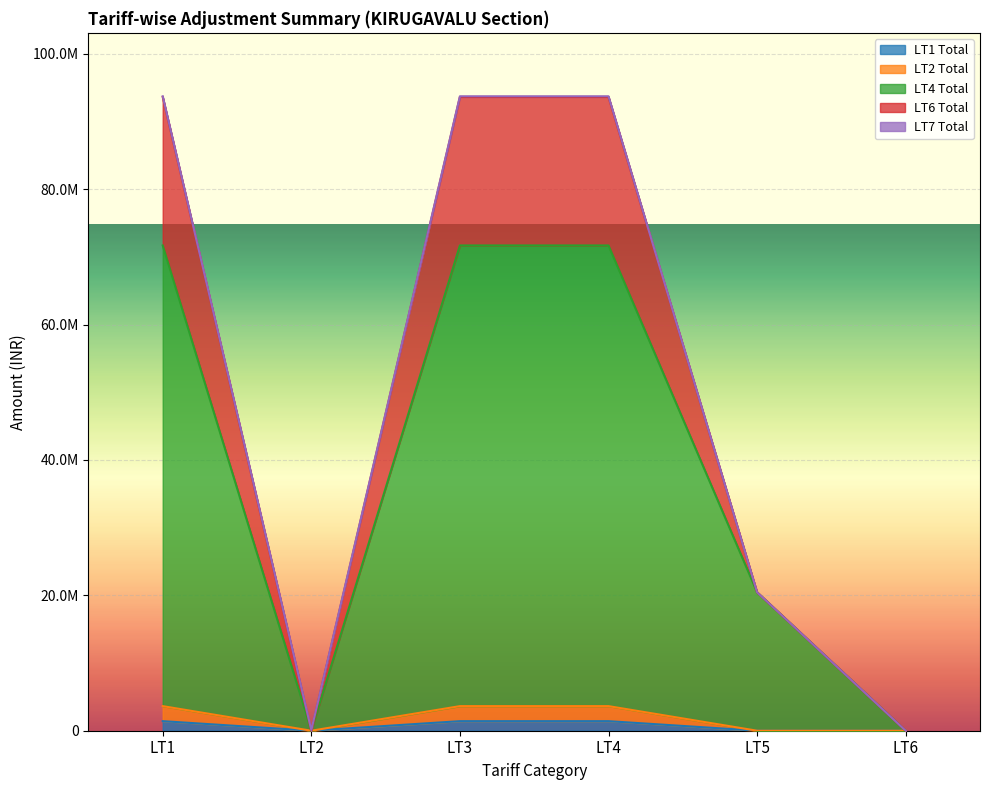

The LT6 Total series shows 97469.0 at LT2. True or false?

True